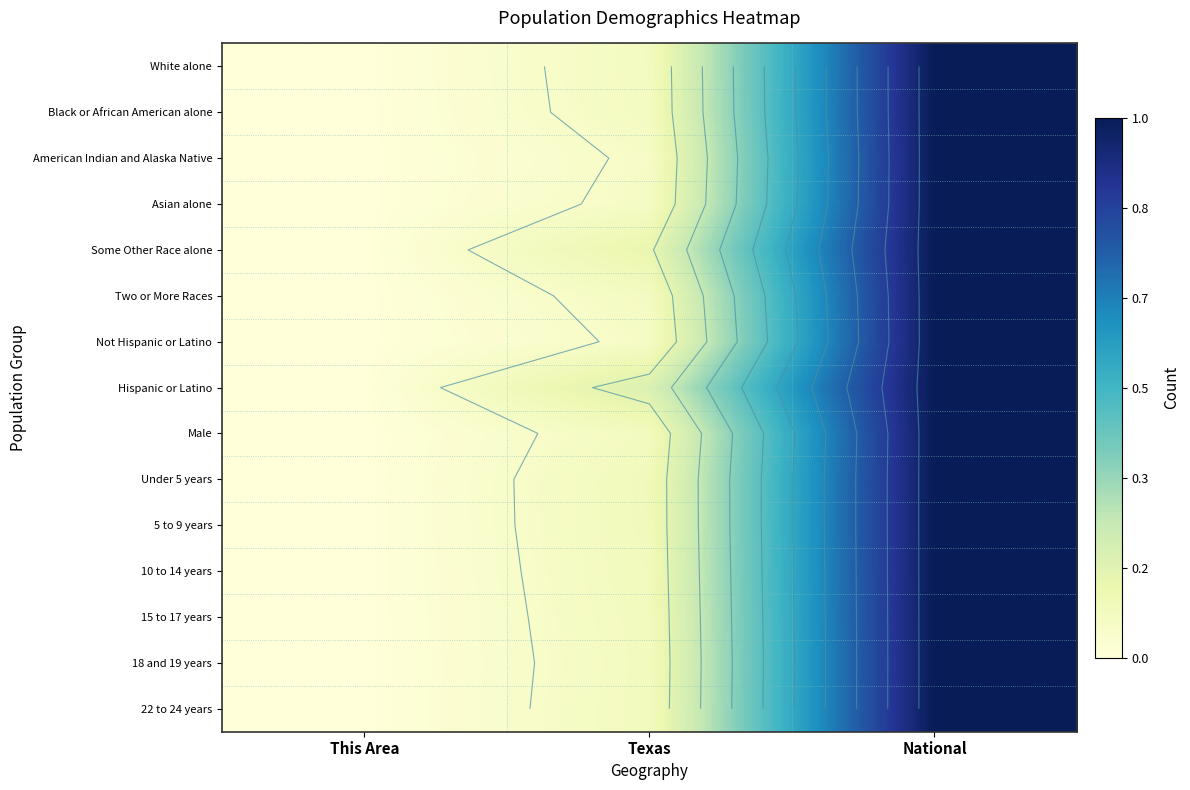

What is the difference between the highest and lowest values at Texas?

0.1